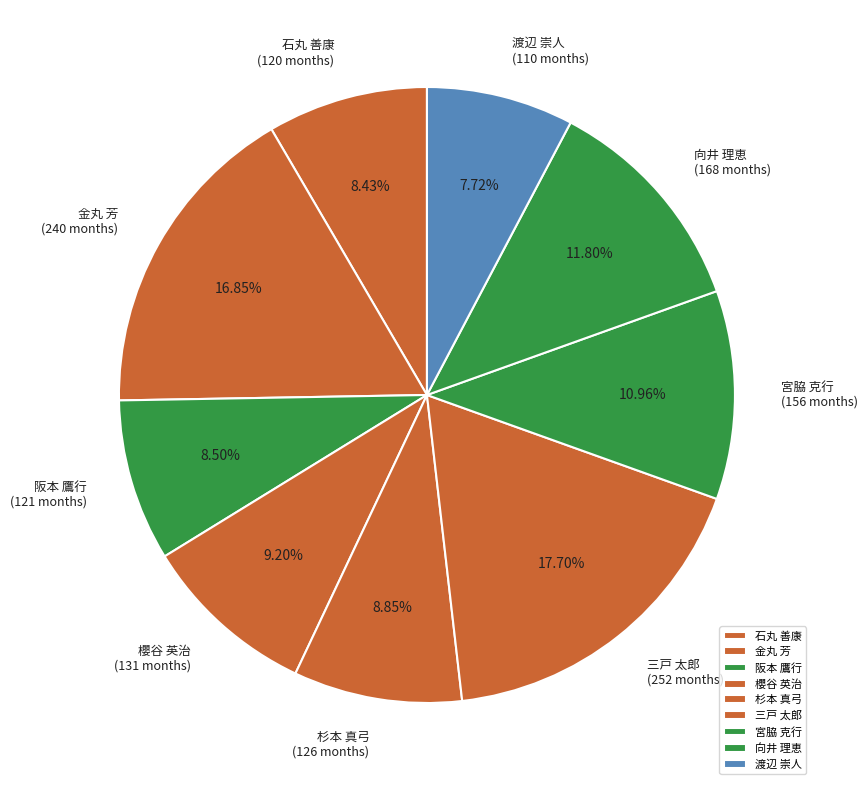

How many slices are in this pie chart?

9